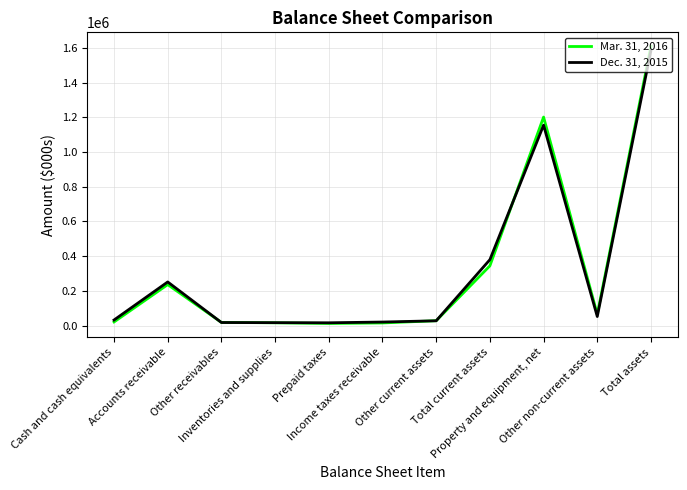

Which series has the widest spread of values?

Mar. 31, 2016